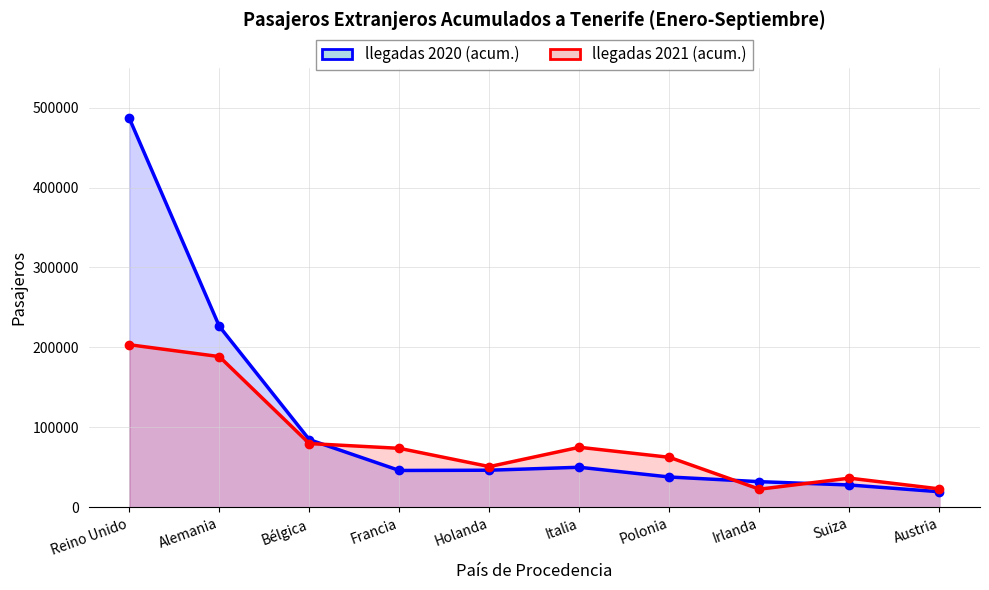

Is the value of llegadas 2020 (acum.) at Bélgica greater than the value of llegadas 2021 (acum.) at Francia?

Yes